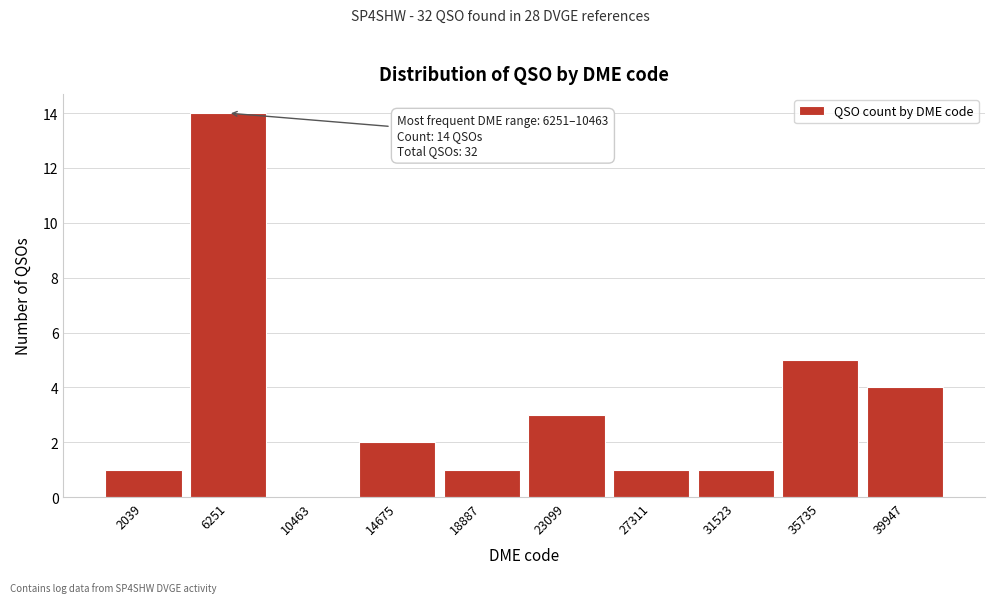

Reading left to right, what are all the values shown in this chart?

2039=1	6251=14	10463=0	14675=2	18887=1	23099=3	27311=1	31523=1	35735=5	39947=4